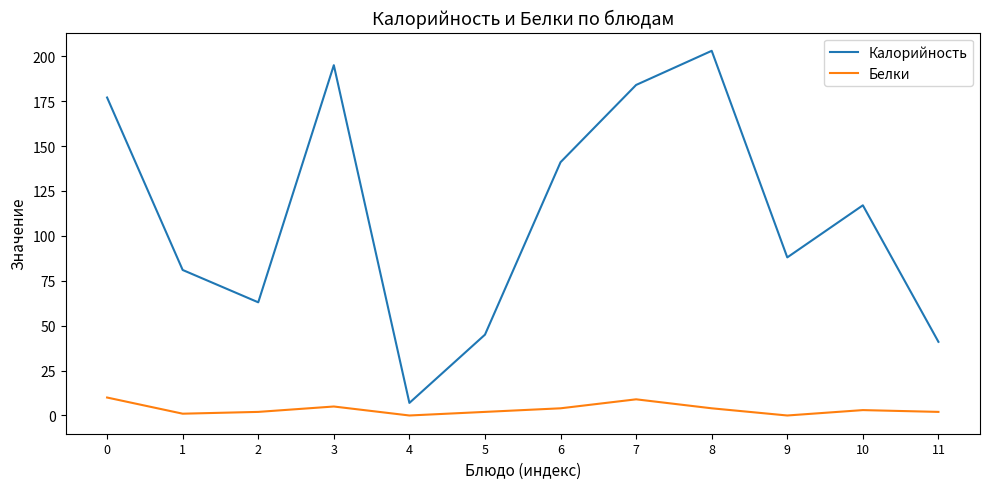

In Белки, how many points are lower than both neighbors (excluding endpoints)?

3